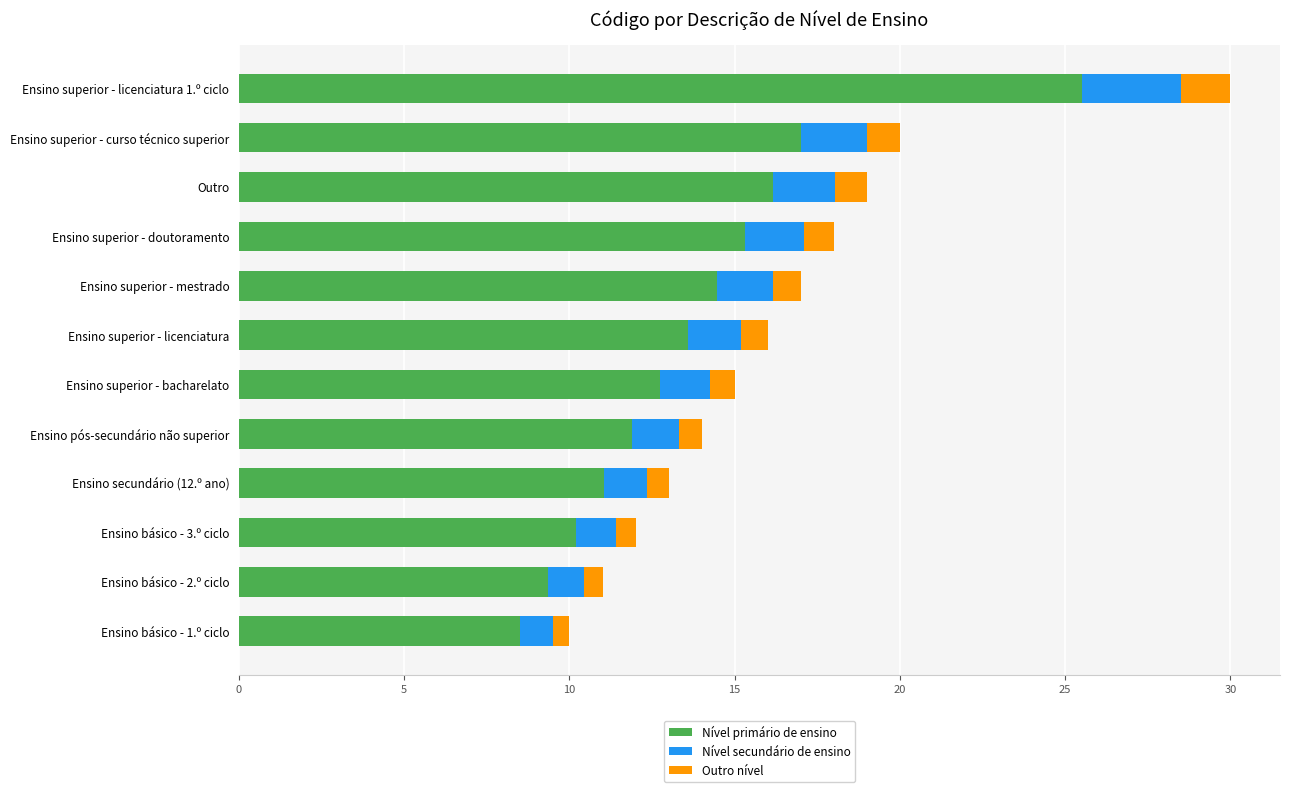

How many series are shown in this chart?

3